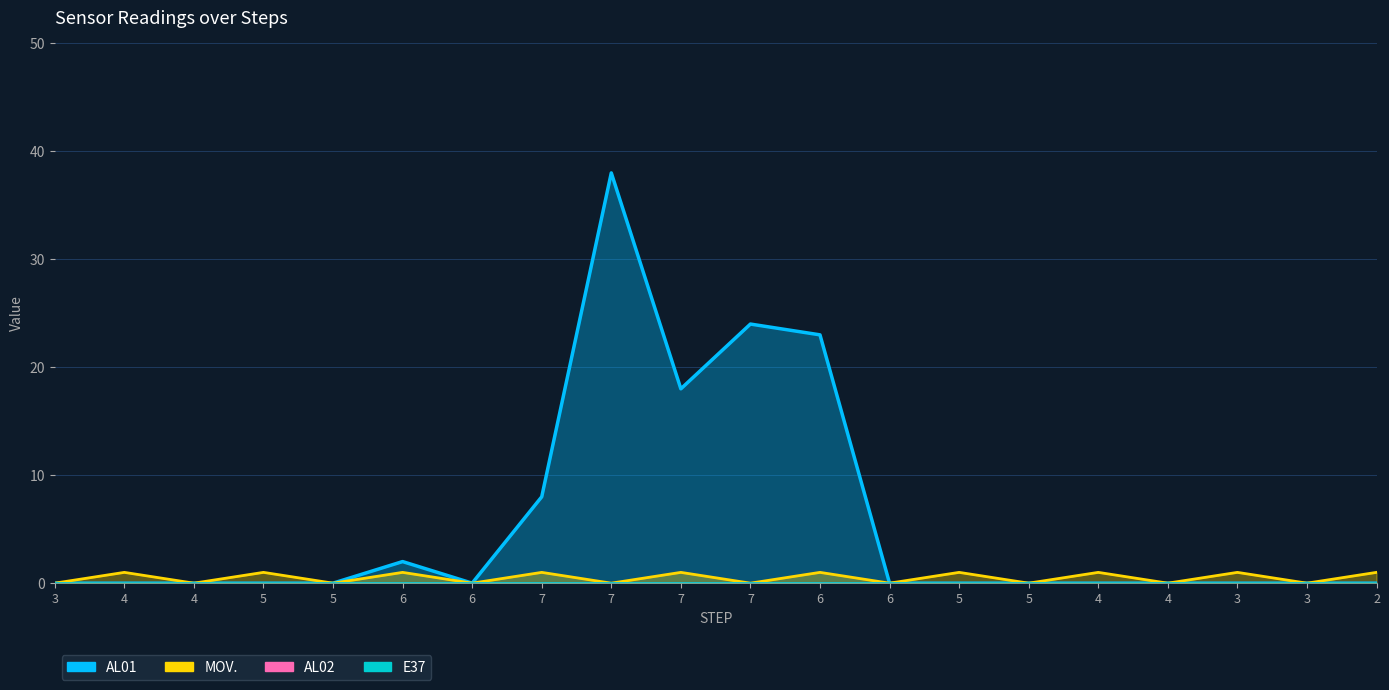

What is the highest value of the MOV. series?

1